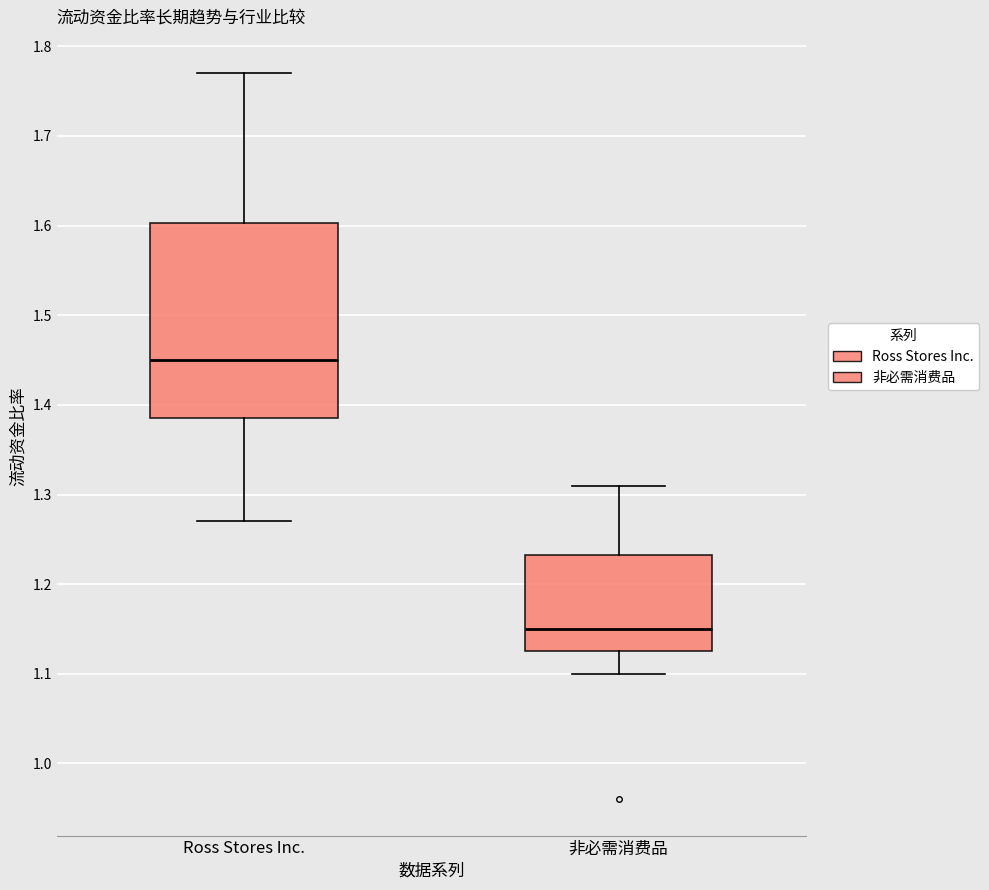

Comparing the boxes themselves (not the whiskers), which one is the tallest?

Ross Stores Inc.